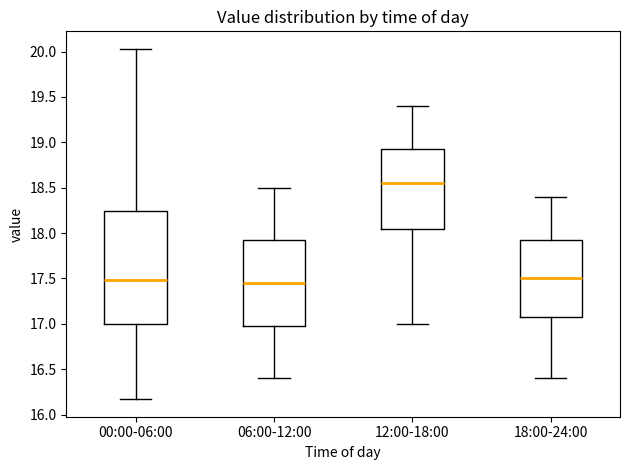

Reading left to right, read every box against the y-axis: the position of its median line, the range the box covers, and the ends of its whiskers. The values are not printed on the chart, so give them approximately, as read against the axis.

00:00-06:00: median 17.50, box 17.00 to 18.25, whiskers 16.15 to 20.05
06:00-12:00: median 17.45, box 17.00 to 17.95, whiskers 16.40 to 18.50
12:00-18:00: median 18.55, box 18.05 to 18.95, whiskers 17.00 to 19.40
18:00-24:00: median 17.50, box 17.10 to 17.95, whiskers 16.40 to 18.40